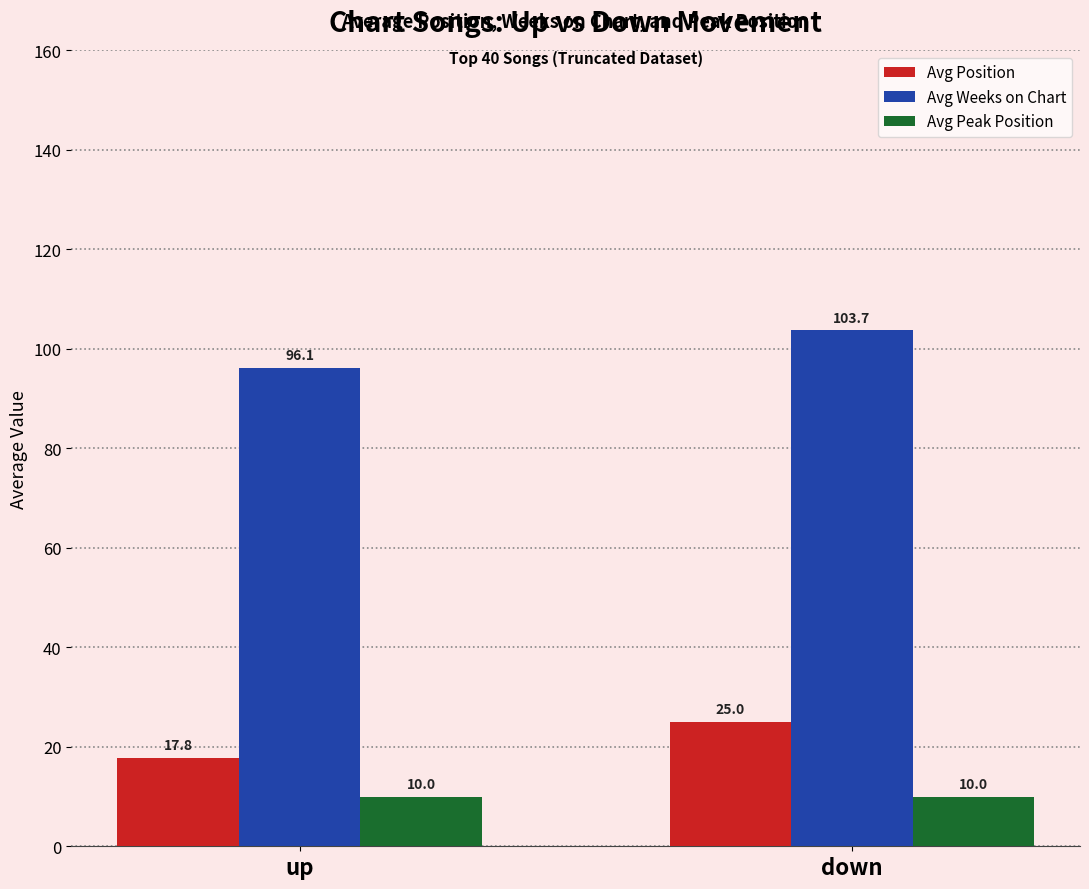

Rank the series by their maximum value, from highest to lowest.

Avg Weeks on Chart, Avg Position, Avg Peak Position